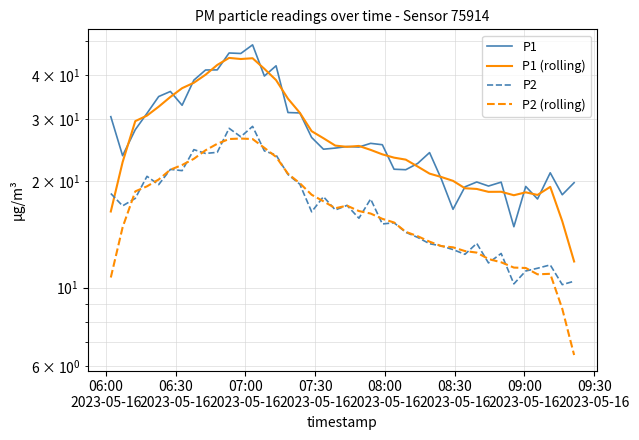

What is the maximum value shown in the chart?

48.7